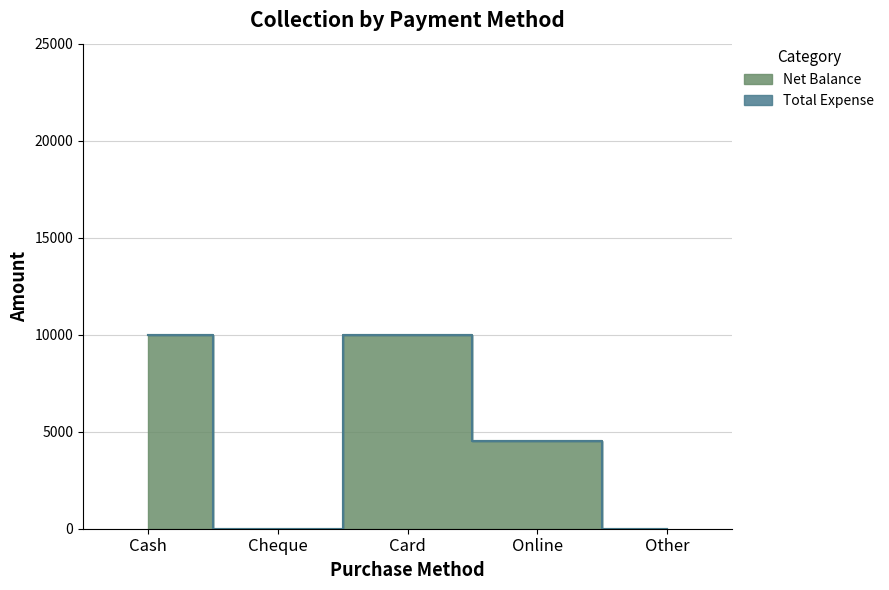

Count the number of categories in the chart.

5